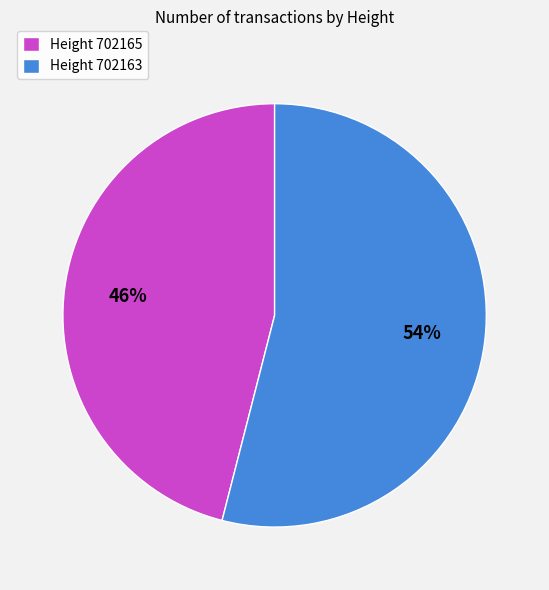

What percentage is the Height 702163 slice, to the nearest percent?

54%